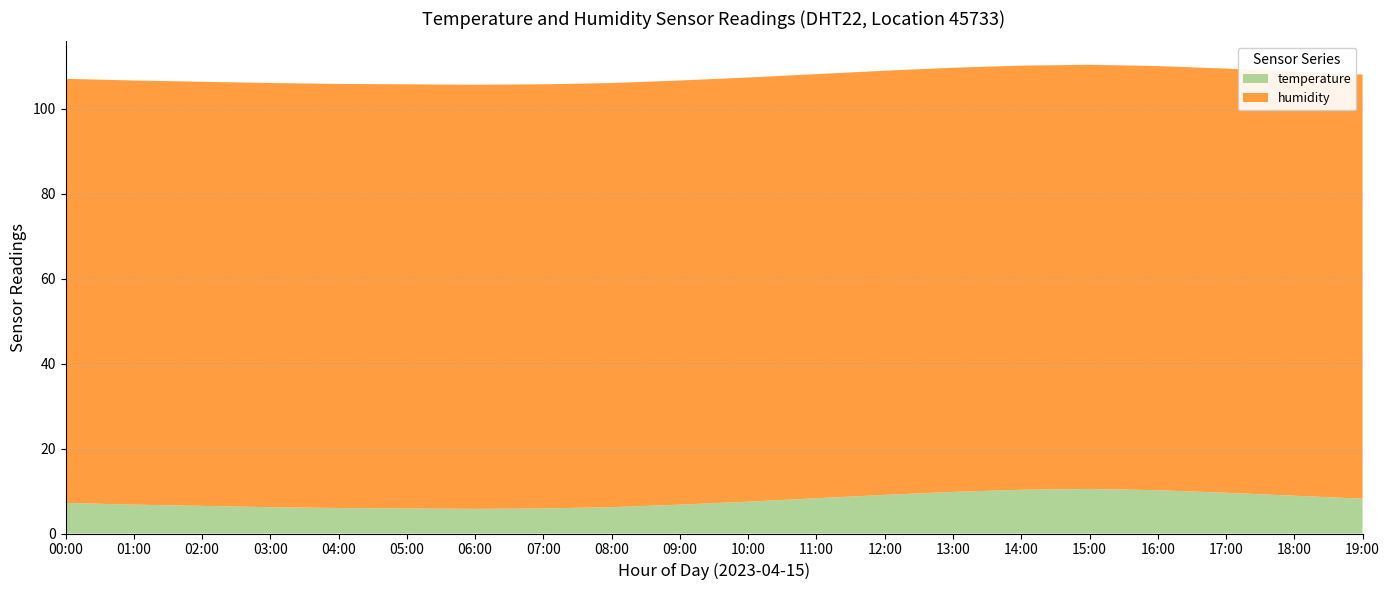

Reading right to left, transcribe all the data shown in this chart.

temperature: 19:00=8.2	18:00=8.9	17:00=9.6	16:00=10.2	15:00=10.5	14:00=10.3	13:00=9.8	12:00=9.1	11:00=8.3	10:00=7.5	09:00=6.8	08:00=6.2	07:00=5.9	06:00=5.8	05:00=5.9	04:00=6.0	03:00=6.2	02:00=6.5	01:00=6.8	00:00=7.2
humidity: 19:00=99.9	18:00=99.9	17:00=99.9	16:00=99.9	15:00=99.9	14:00=99.9	13:00=99.9	12:00=99.9	11:00=99.9	10:00=99.9	09:00=99.9	08:00=99.9	07:00=99.9	06:00=99.9	05:00=99.9	04:00=99.9	03:00=99.9	02:00=99.9	01:00=99.9	00:00=99.9